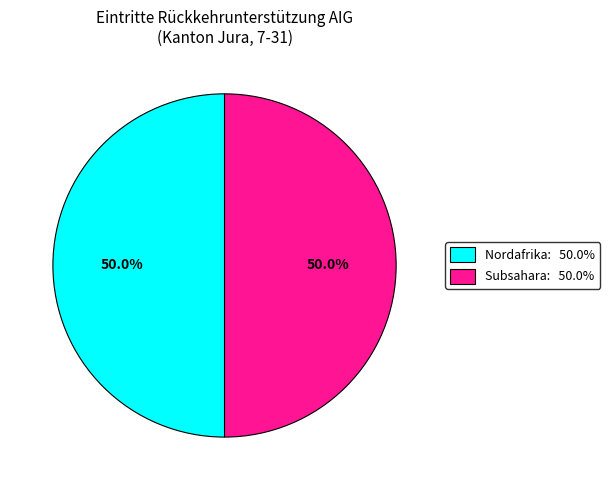

Combined, do Subsahara: 50.0% and Nordafrika: 50.0% account for over 50%?

Yes